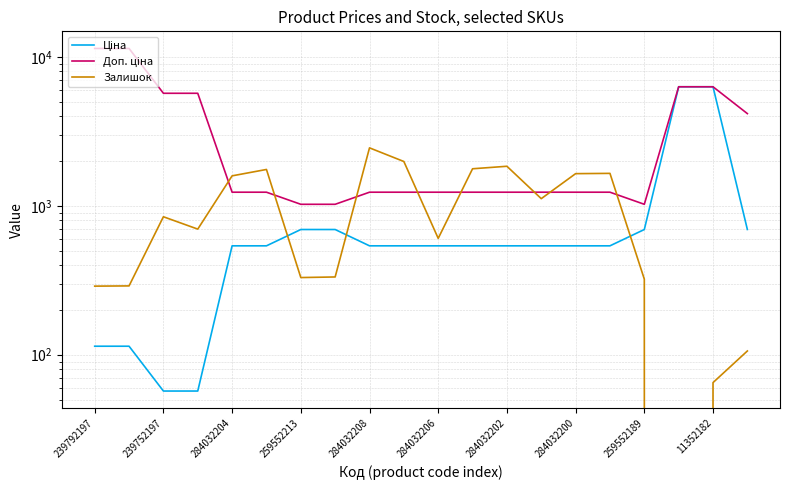

How many series are shown in this chart?

3